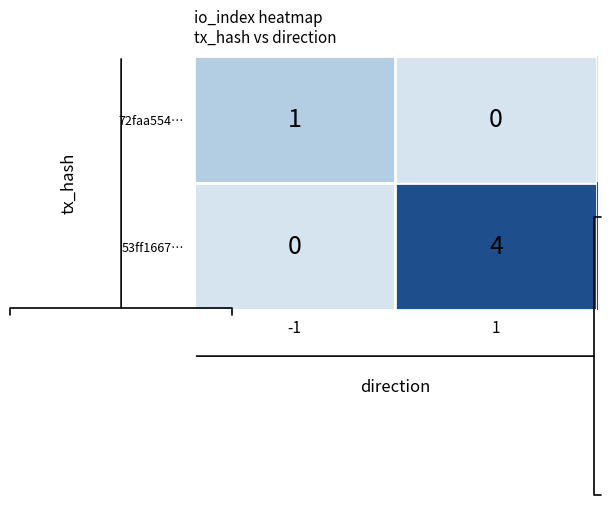

At which category is the sum across all series the highest?

1